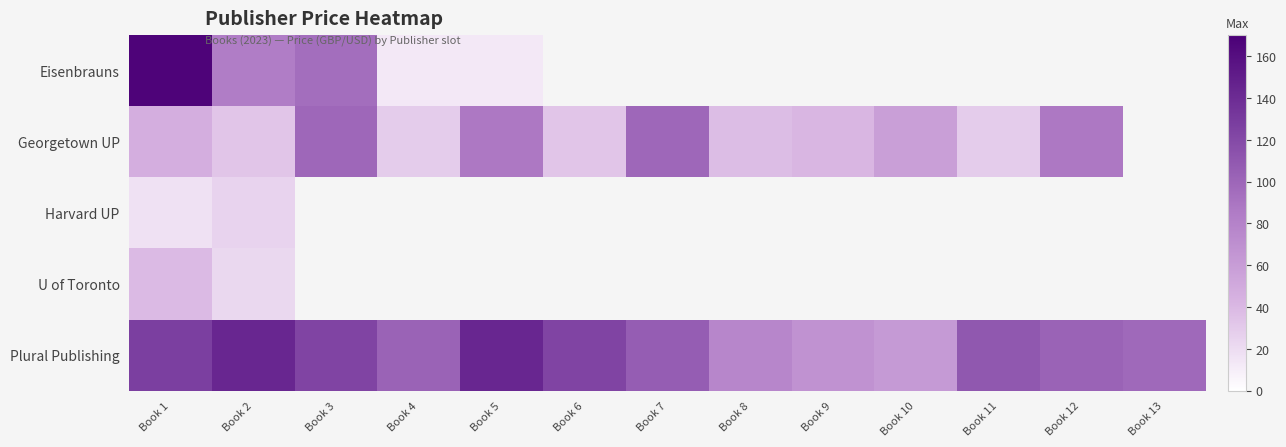

How many categories are shown in the chart?

13